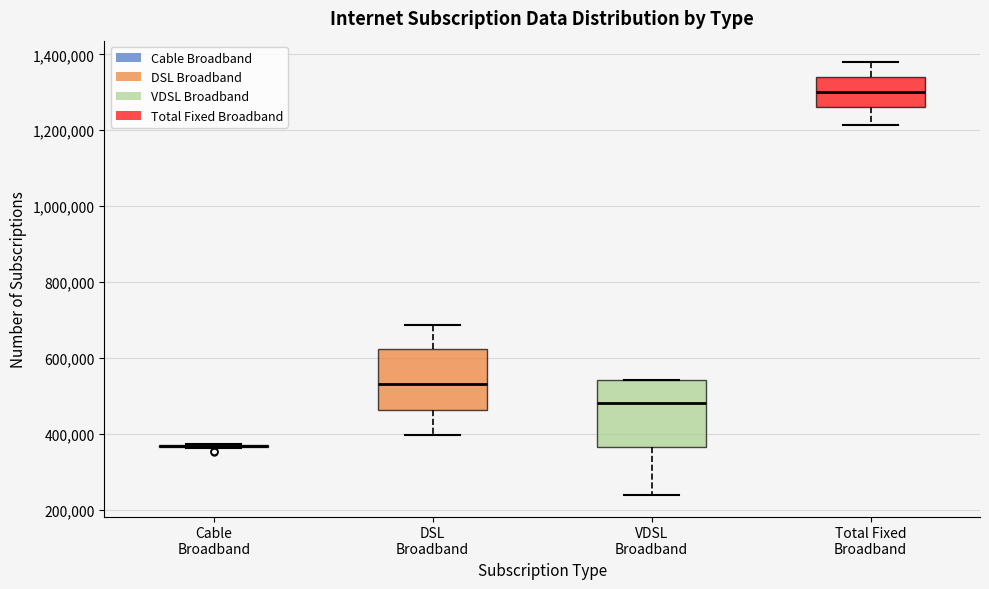

Reading left to right, transcribe this box plot: for each box, give where its median line is, the range the box spans, and where its two whiskers end, as read against the y-axis. The values are not printed on the chart, so give them approximately, as read against the axis.

Cable Broadband: box collapsed to a line at 360000, whiskers 360000 to 380000
DSL Broadband: median 540000, box 460000 to 620000, whiskers 400000 to 680000
VDSL Broadband: median 480000, box 360000 to 540000, whiskers 240000 to 540000
Total Fixed Broadband: median 1300000, box 1260000 to 1340000, whiskers 1220000 to 1380000